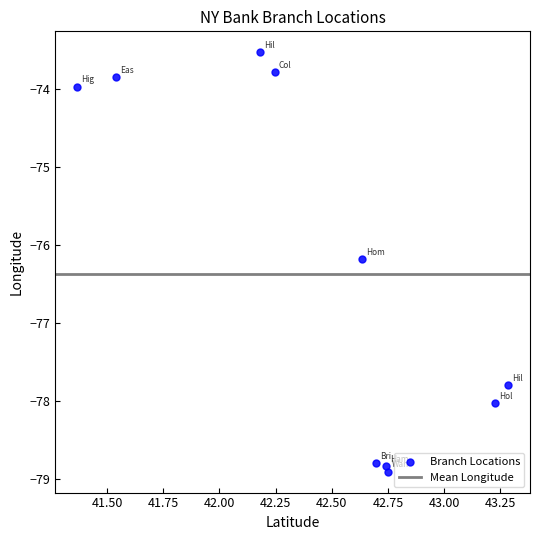

What Y value in the scatter plot is closest to -76?

-76.2